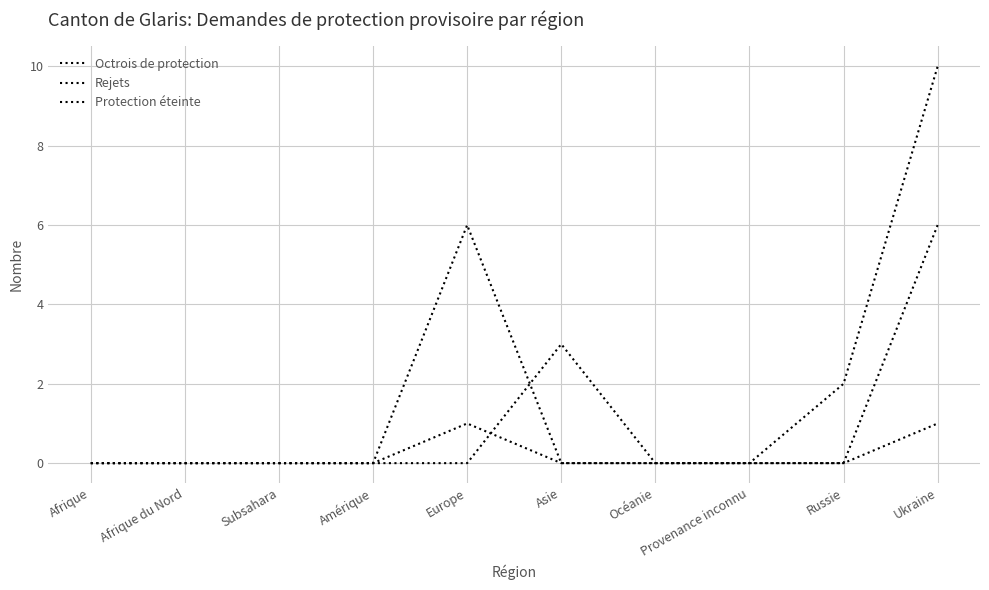

Which series has the largest total across all categories?

Protection éteinte